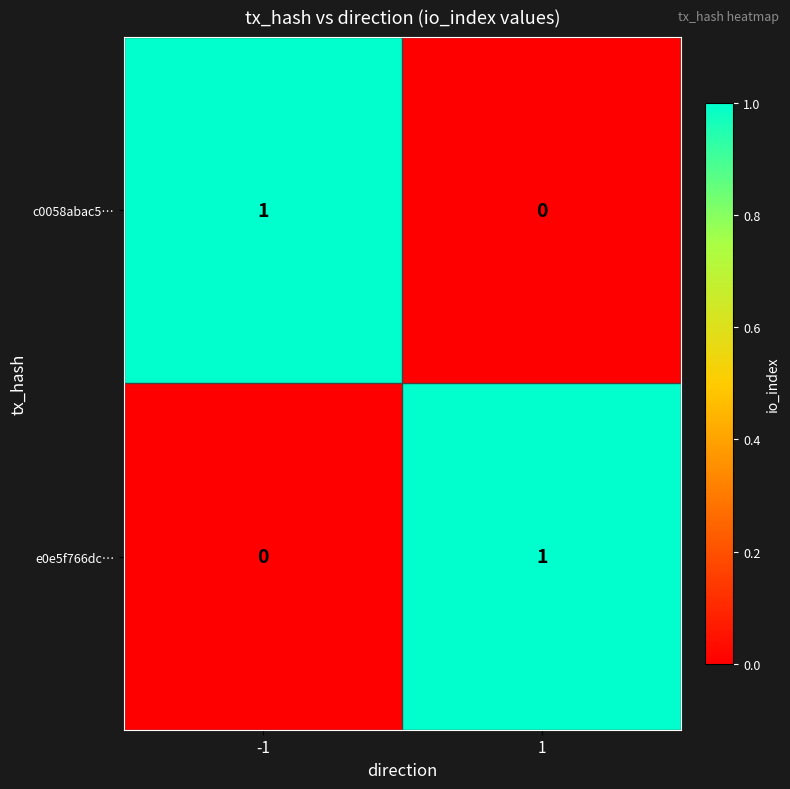

True or false: e0e5f766dc… has a value of 0 at -1.

True